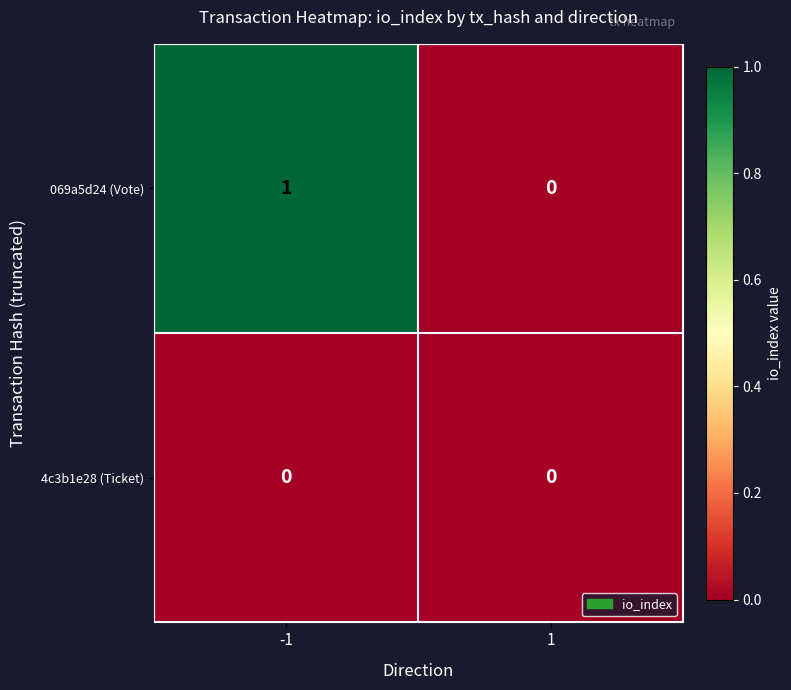

Between -1 and 1, which series saw the biggest shift?

069a5d24 (Vote)